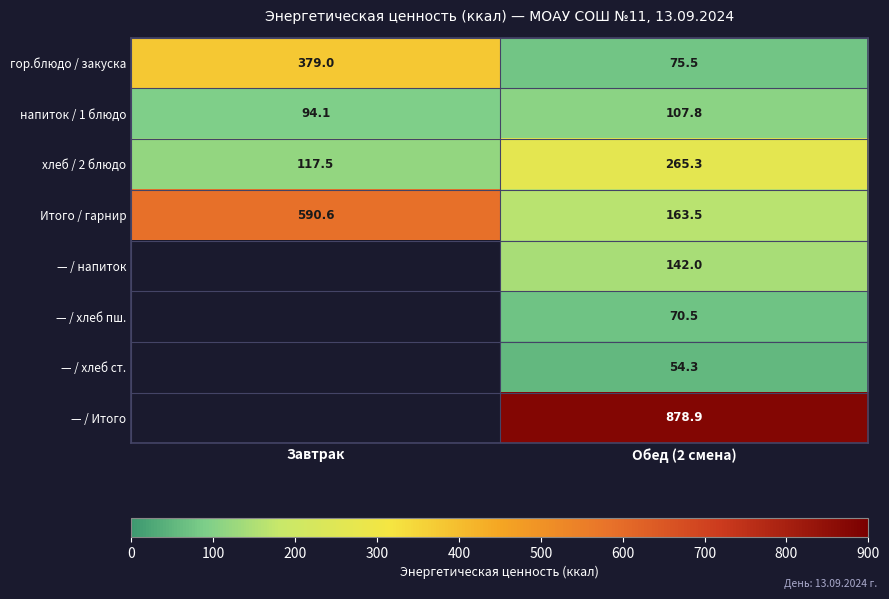

What is the difference between the highest and lowest values at Обед (2 смена)?

824.6